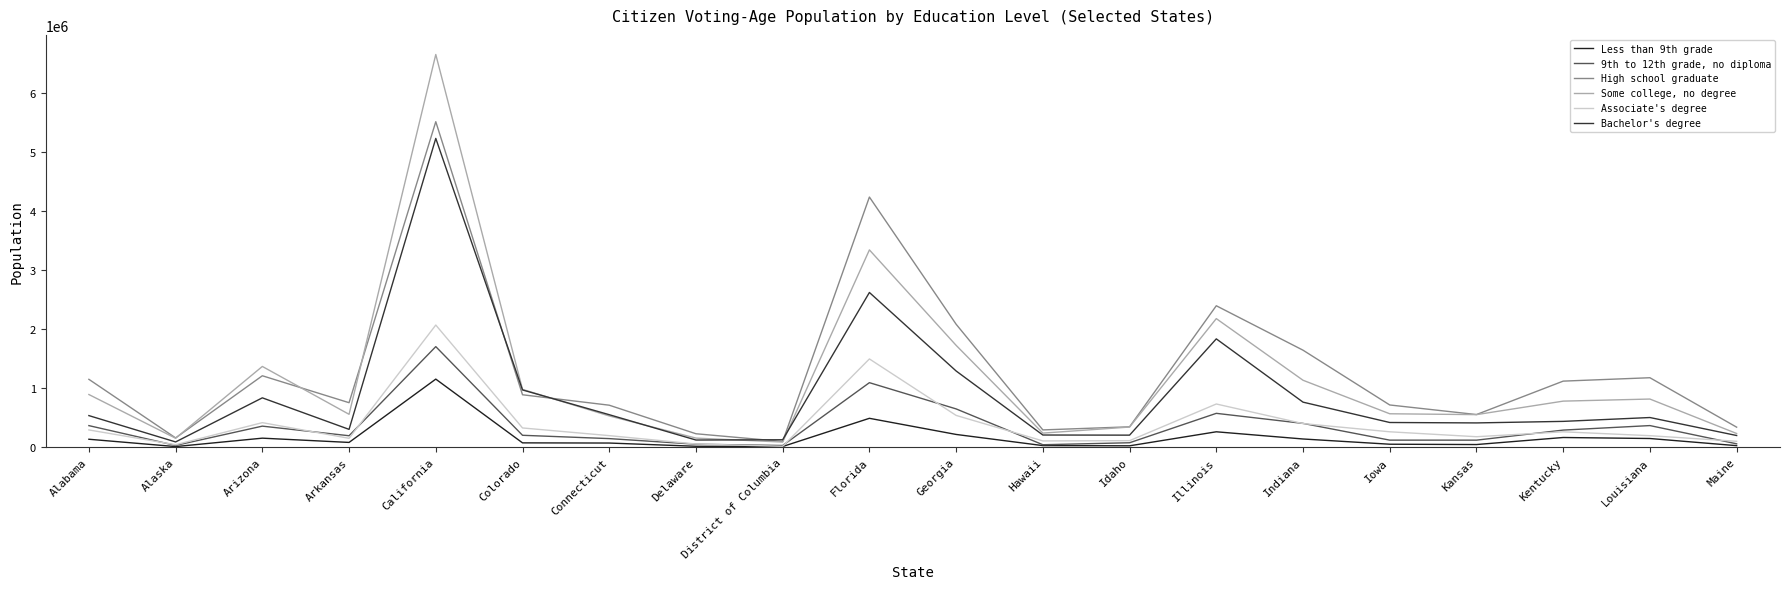

Rank the categories by Less than 9th grade value from highest to lowest.

California, Florida, Illinois, Georgia, Kentucky, Arizona, Louisiana, Indiana, Alabama, Arkansas, Colorado, Connecticut, Iowa, Kansas, Hawaii, Maine, Idaho, Delaware, District of Columbia, Alaska